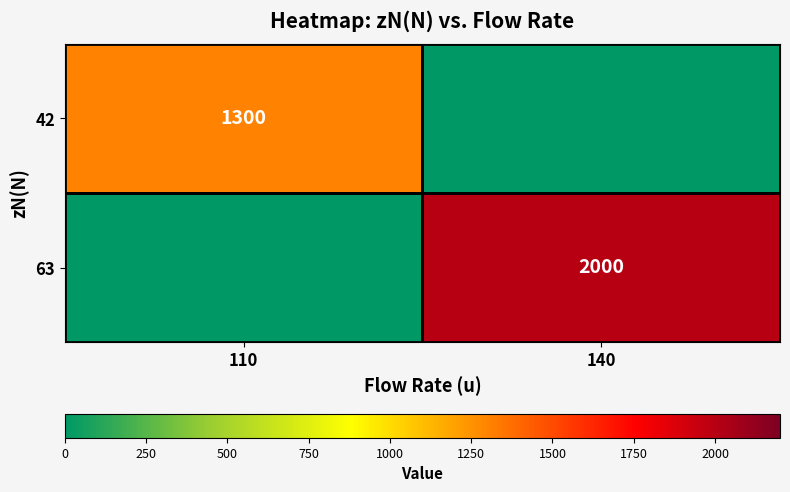

Between 110 and 140, which is larger?

110